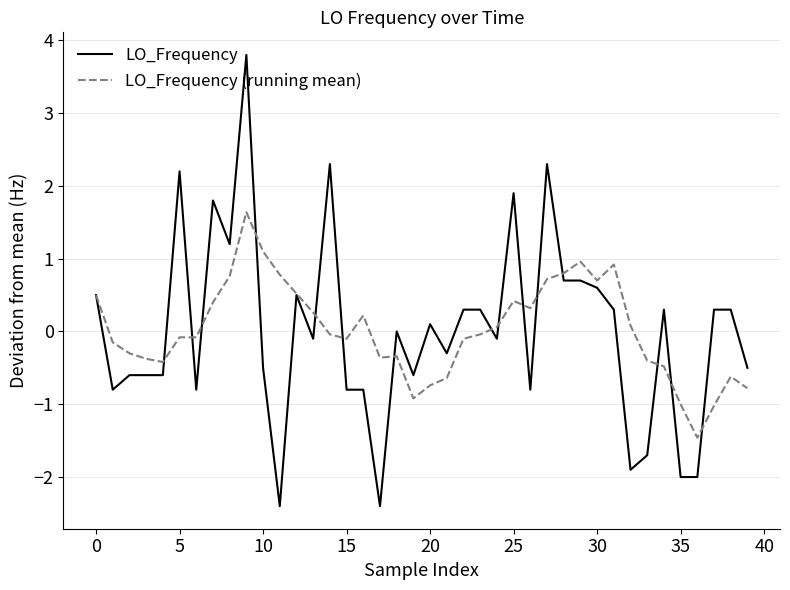

What is the maximum value shown in the chart?

3.8